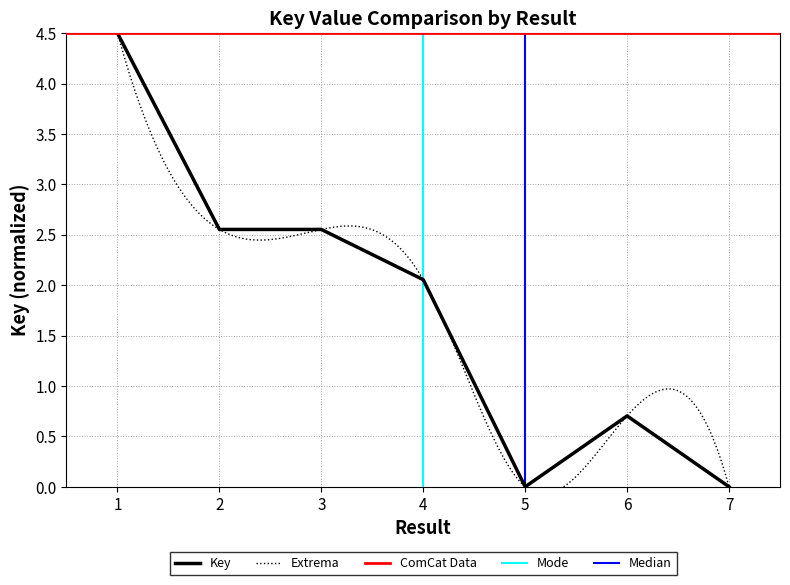

How many points are lower than both their immediate neighbors (excluding endpoints)?

2